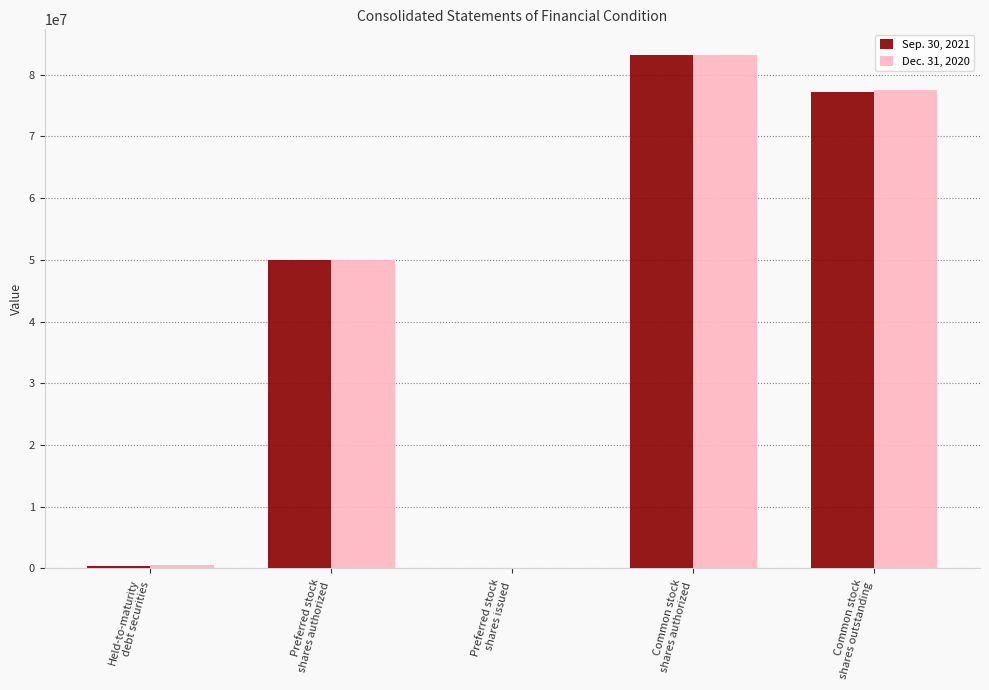

What is the greatest value displayed?

83209012